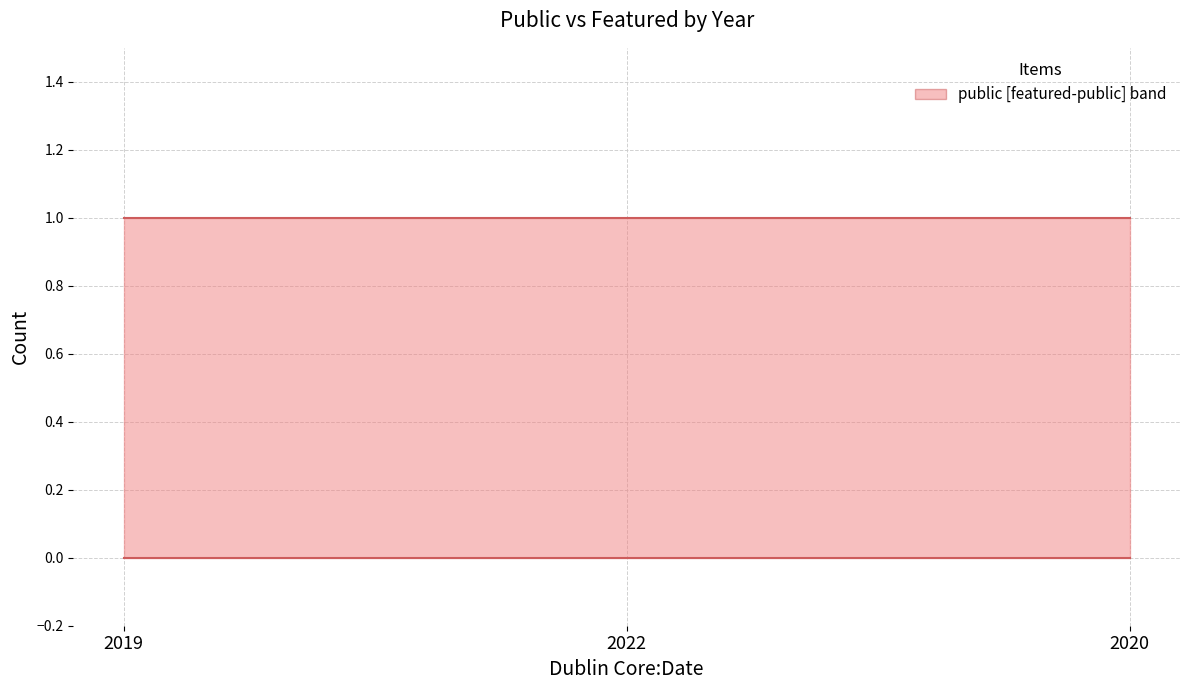

Which series has the largest total across all categories?

public